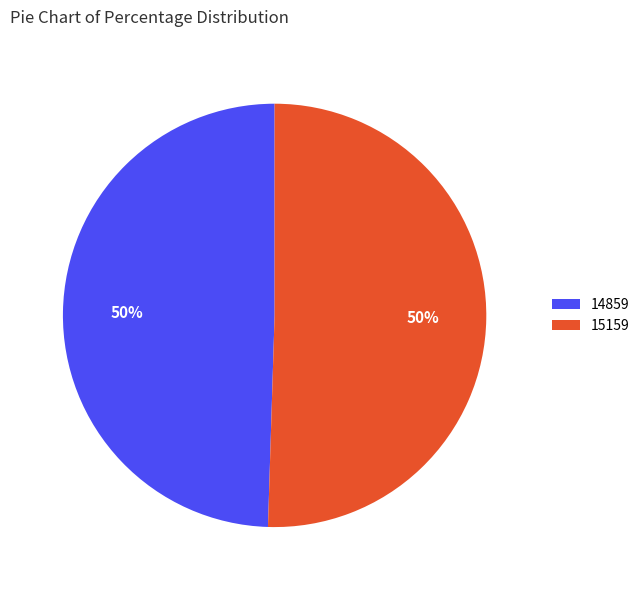

Which slice is the smallest?

14859